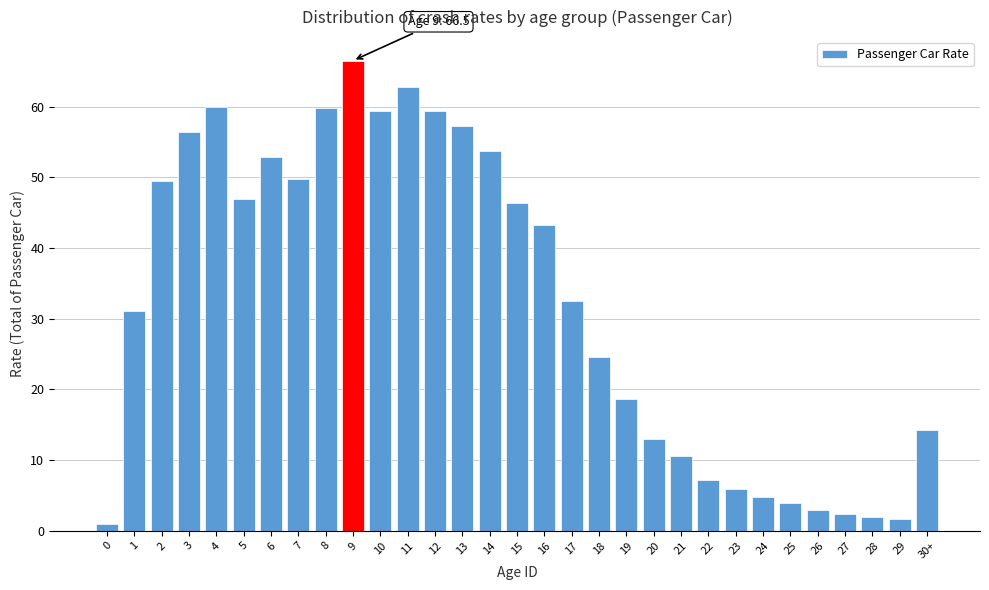

The chart shows a value of 1.6 at 23. True or false?

False